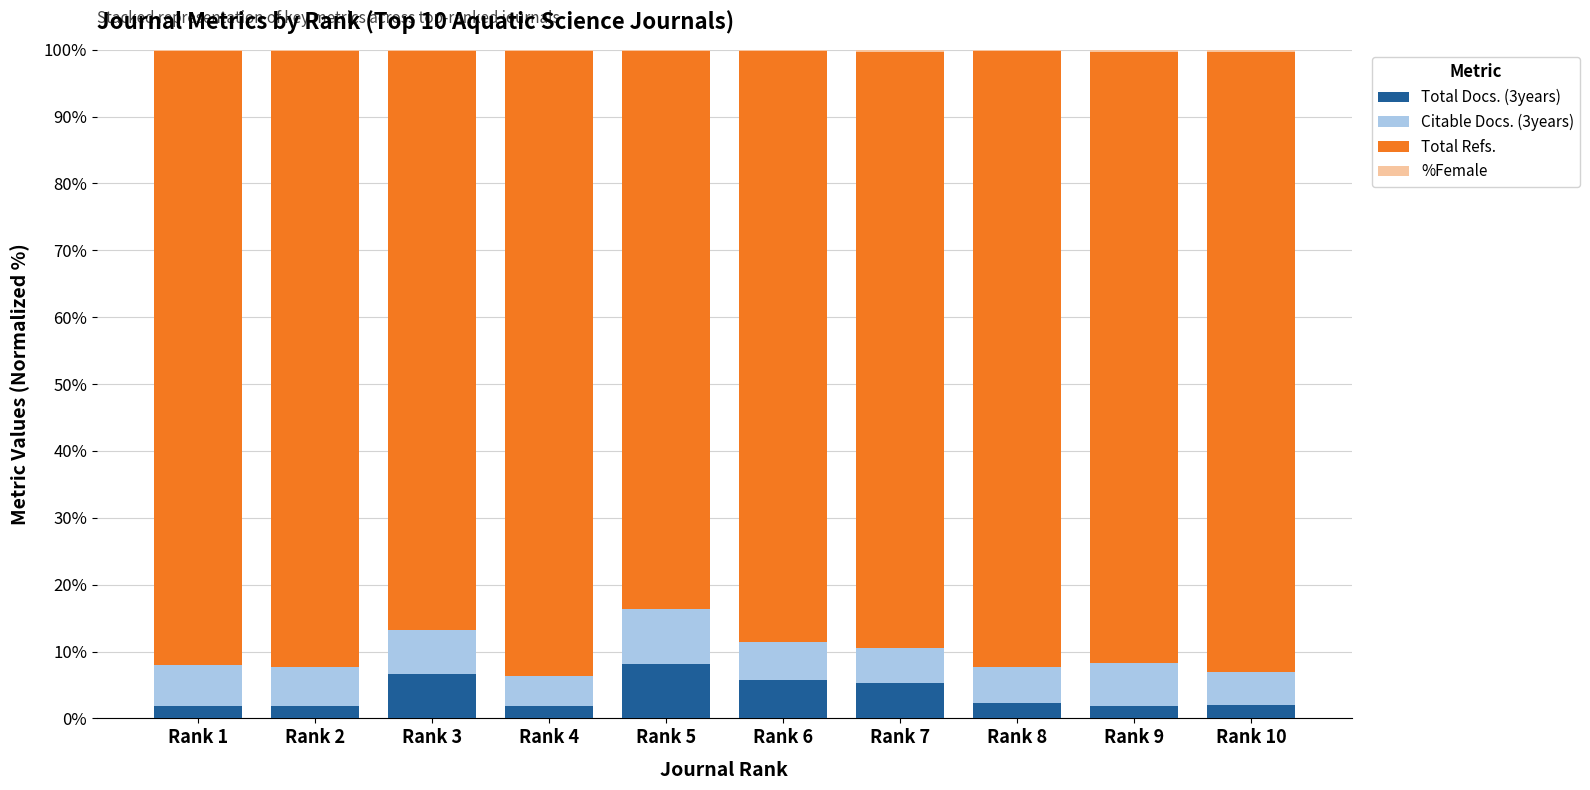

True or false: Total Docs. (3years) has a value of 1.9 at Rank 10.

True